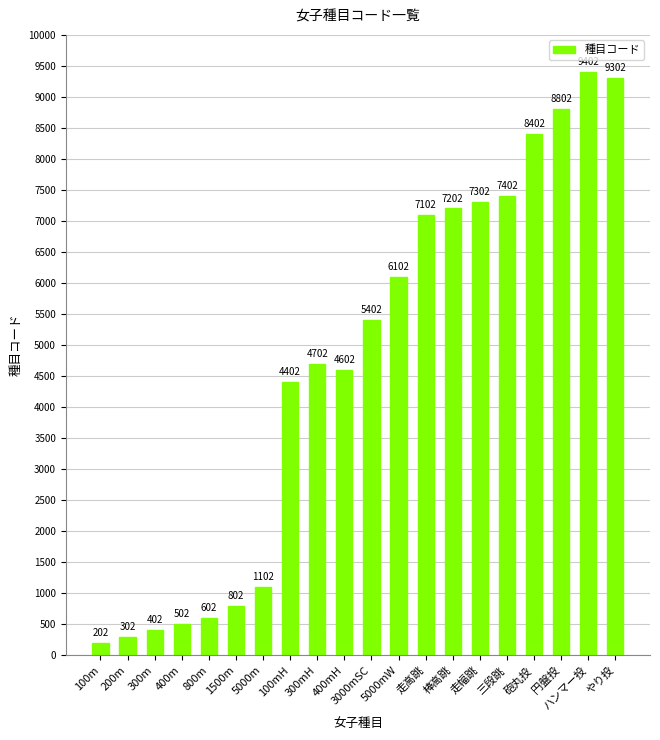

At which category does the chart reach its peak across all series?

ハンマー投